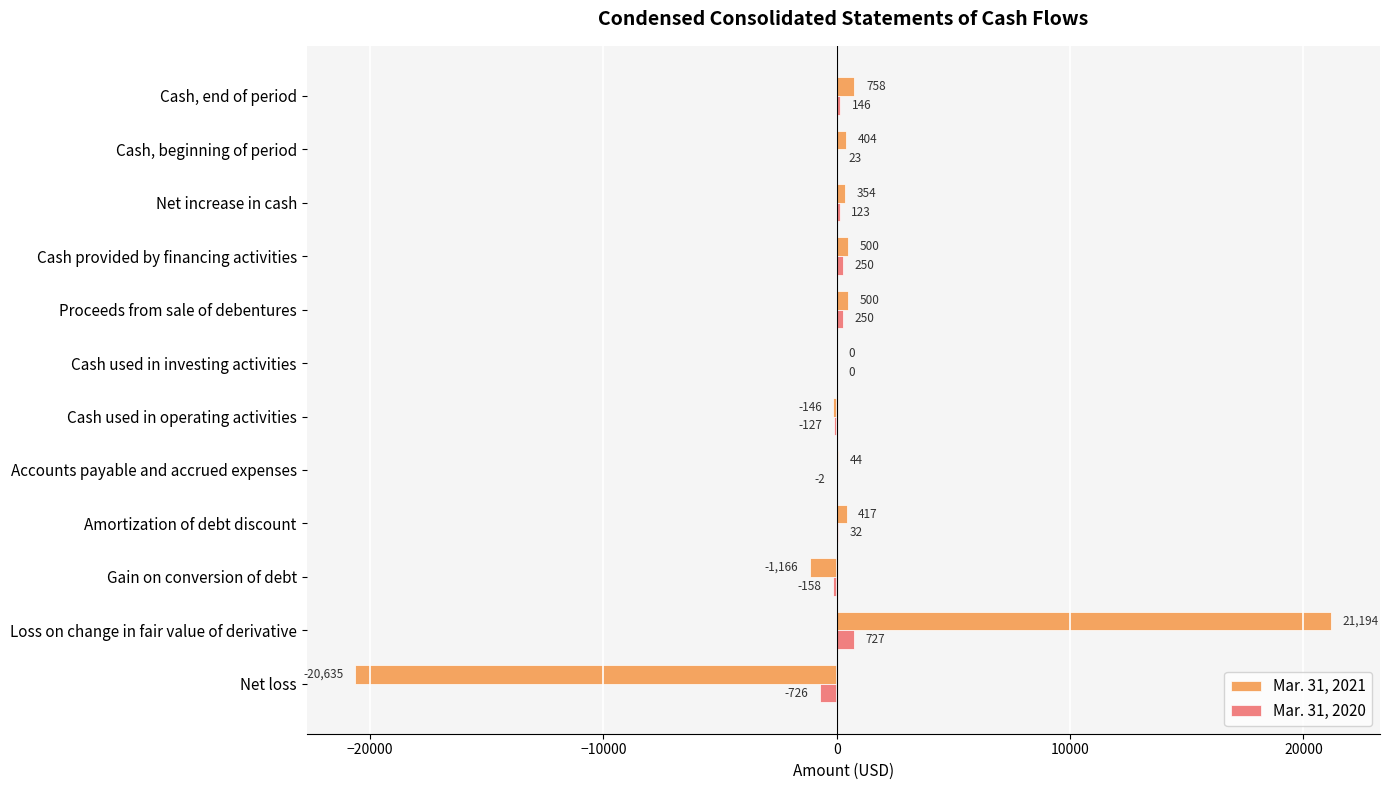

True or false: Mar. 31, 2020 has a value of 250 at Proceeds from sale of debentures.

True